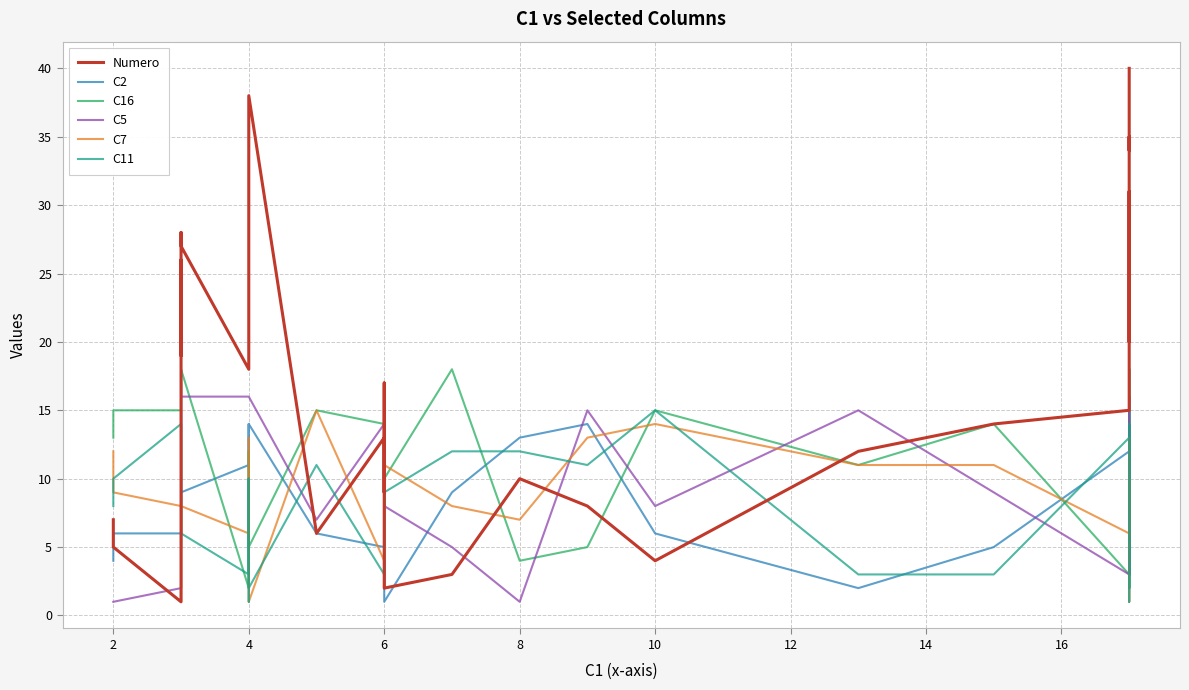

What is the sum of all Numero values?

820